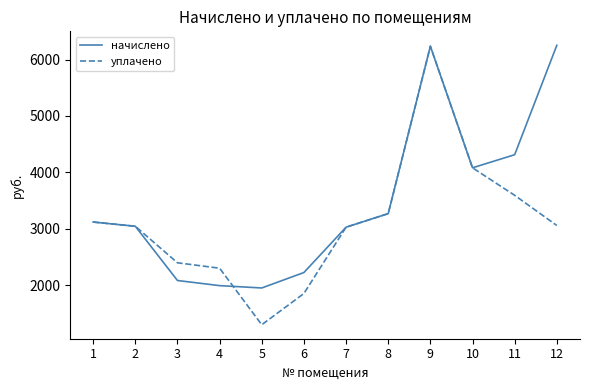

The начислено series shows 3894.8 at 6. True or false?

False